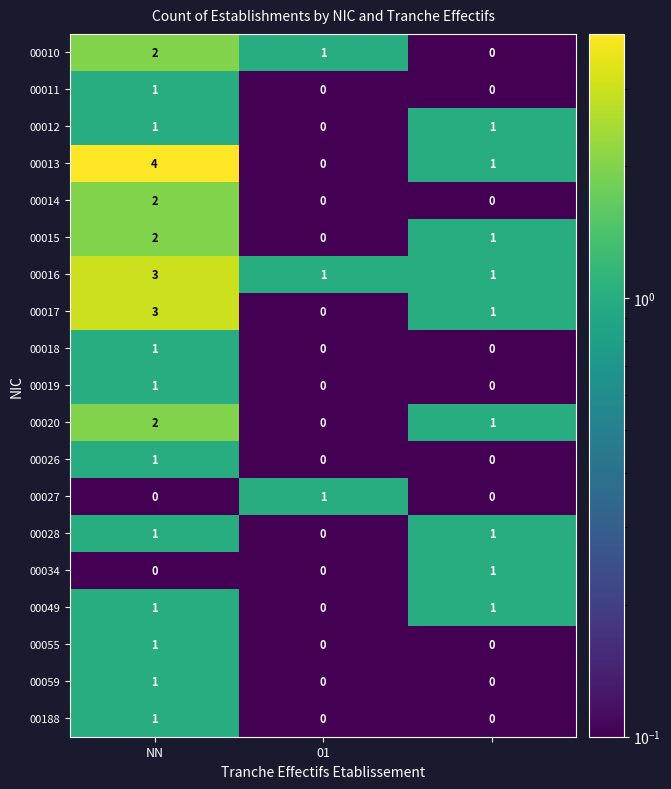

How many 00017 values are between 0 and 3?

3